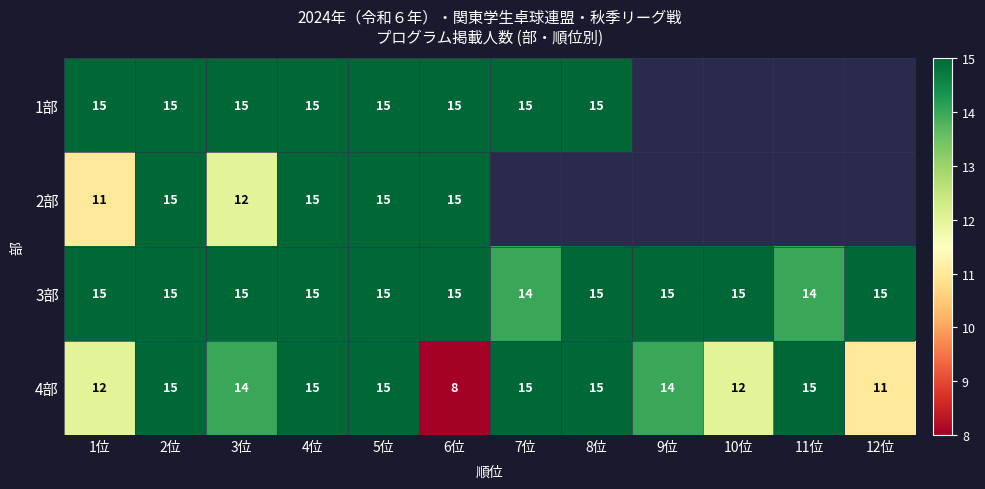

What is the highest value of the 3部 series?

15